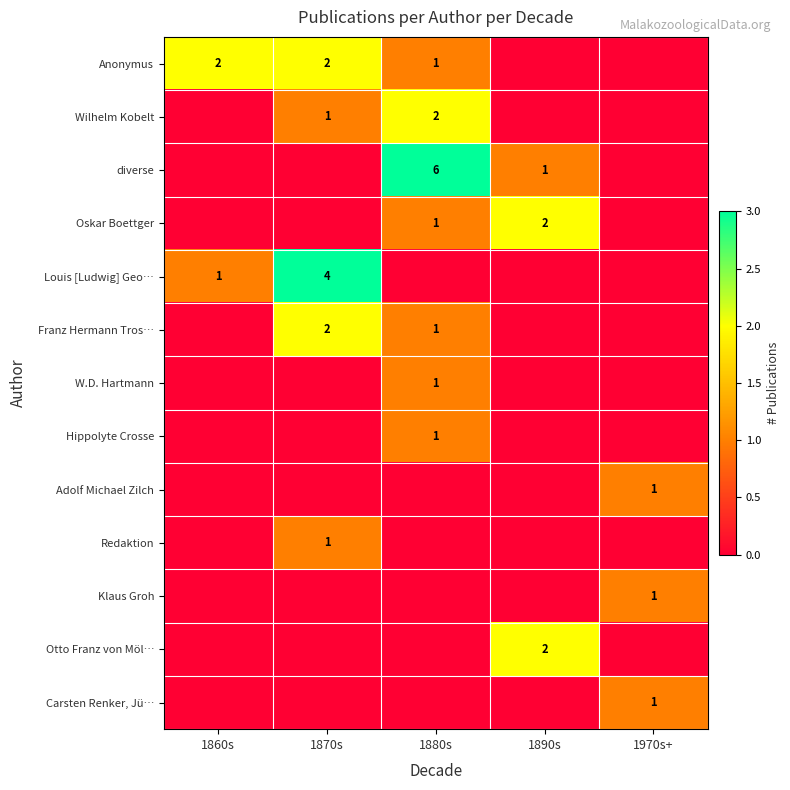

Count the number of categories in the chart.

5